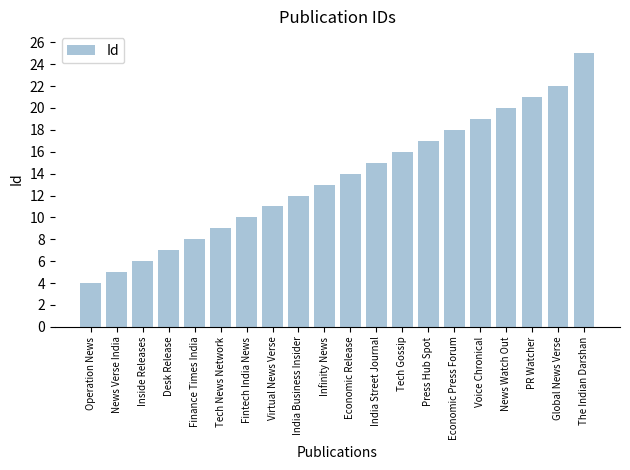

Rank the categories by value from lowest to highest.

Operation News, News Verse India, Inside Releases, Desk Release, Finance Times India, Tech News Network, Fintech India News, Virtual News Verse, India Business Insider, Infinity News, Economic Release, India Street Journal, Tech Gossip, Press Hub Spot, Economic Press Forum, Voice Chronical, News Watch Out, PR Watcher, Global News Verse, The Indian Darshan